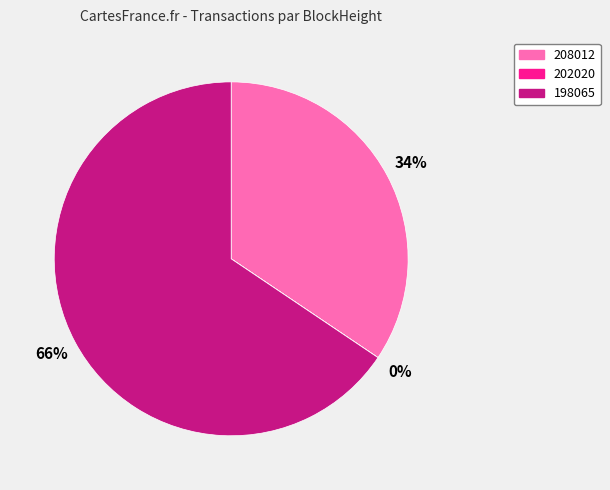

The 198065 slice represents 77% of the pie. True or false?

False